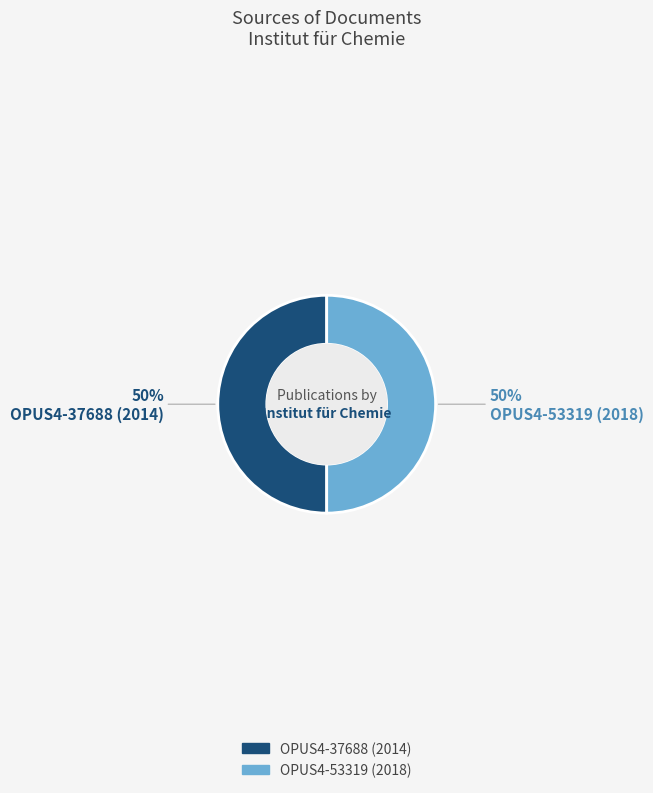

To the nearest percent, what percentage of the pie is OPUS4-37688 (2014)?

50%